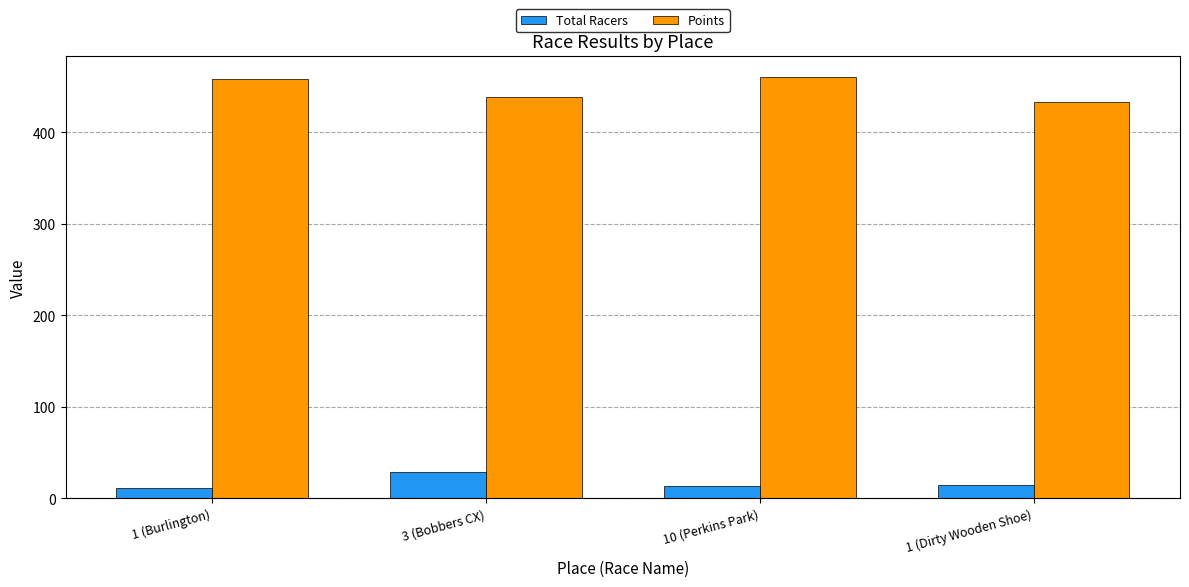

What is the sum of the Total Racers values at 10 (Perkins Park) and 1 (Burlington)?

25.0